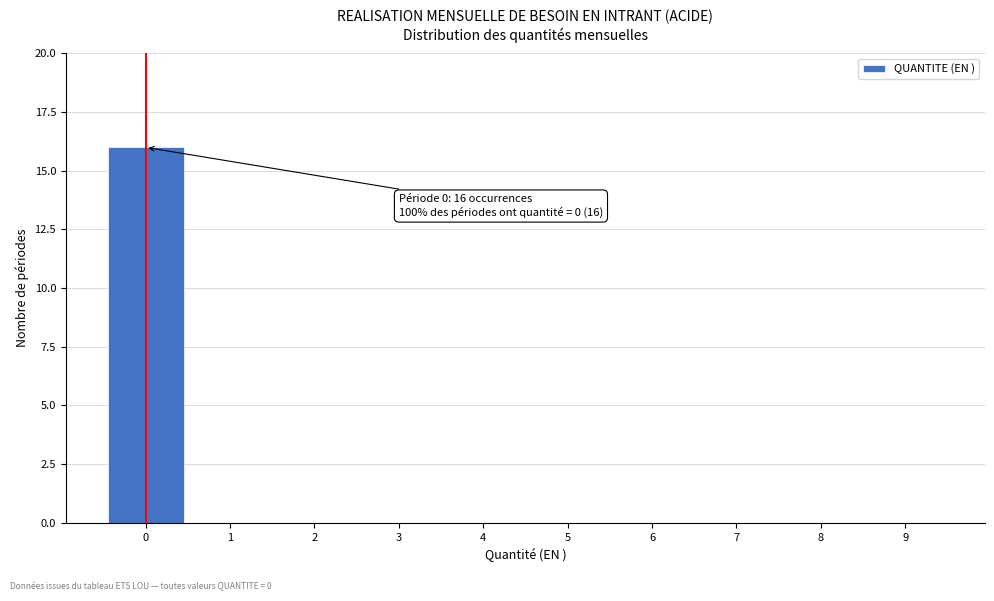

Reading left to right, what are all the values shown in this chart?

0=16	1=0	2=0	3=0	4=0	5=0	6=0	7=0	8=0	9=0